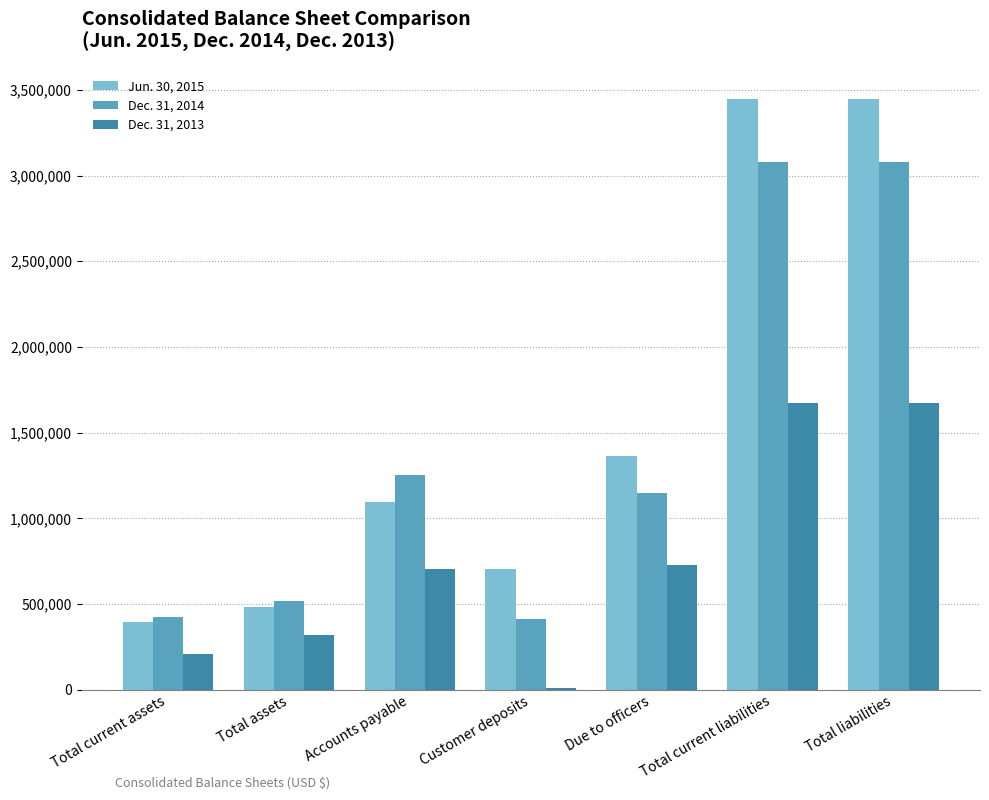

Which series has the largest total across all categories?

Jun. 30, 2015